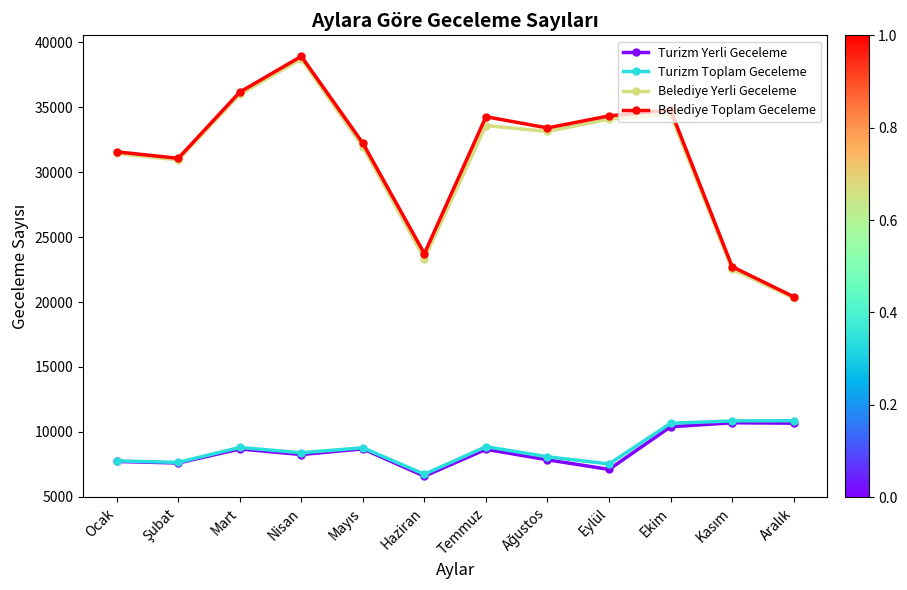

At how many categories does at least one series exceed 20840?

11